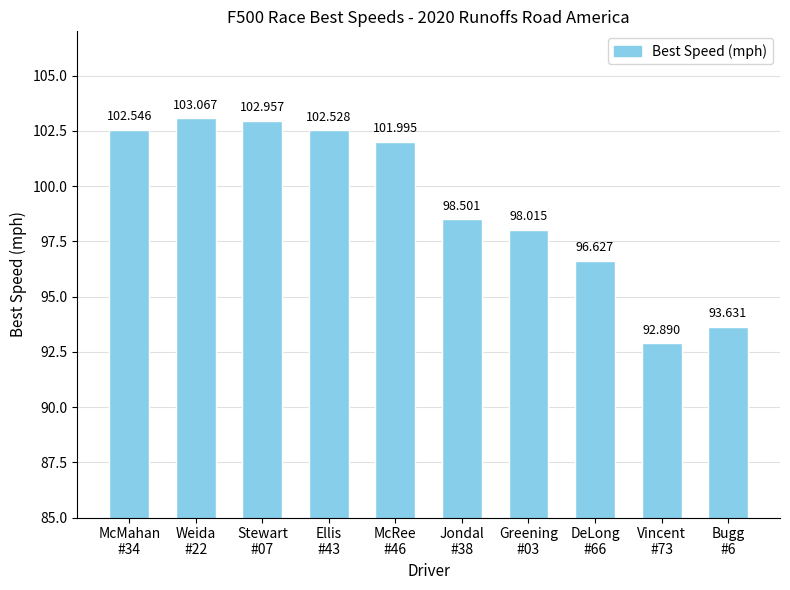

What is the difference between the maximum and minimum values?

10.2